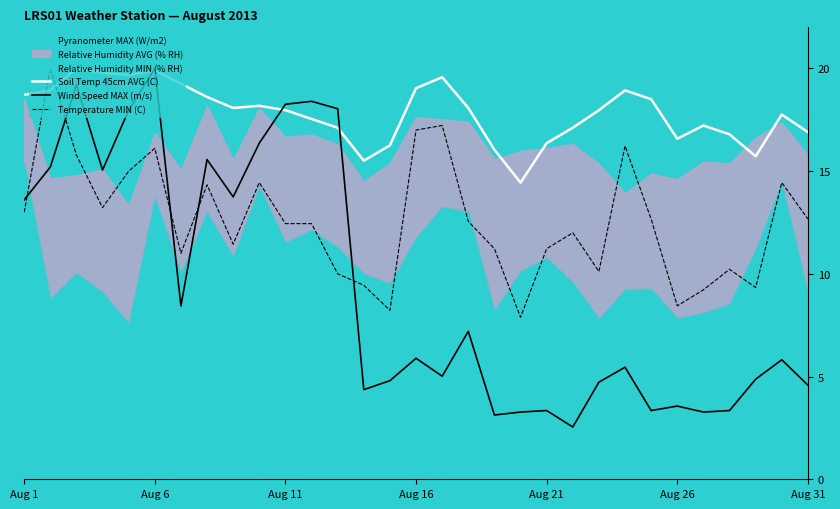

What is the maximum value shown in the chart?

20.0